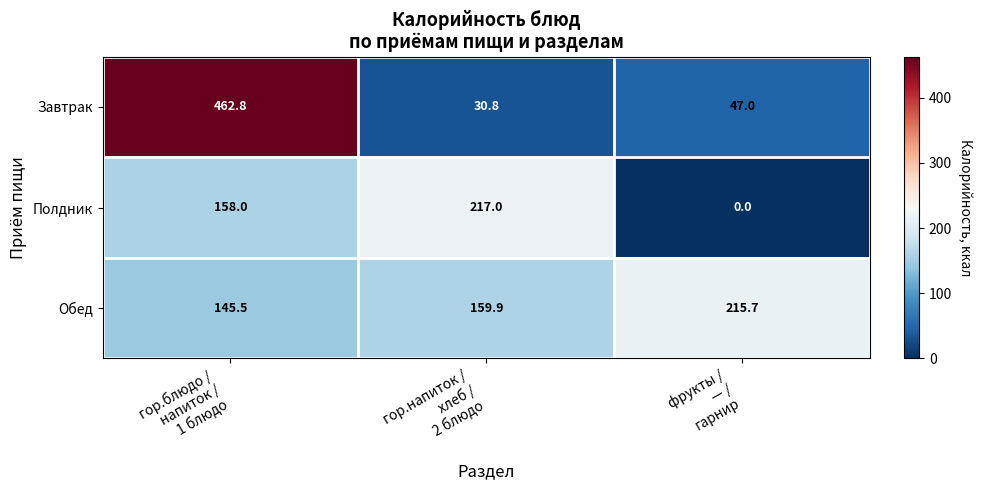

What is the minimum value for Завтрак?

30.8